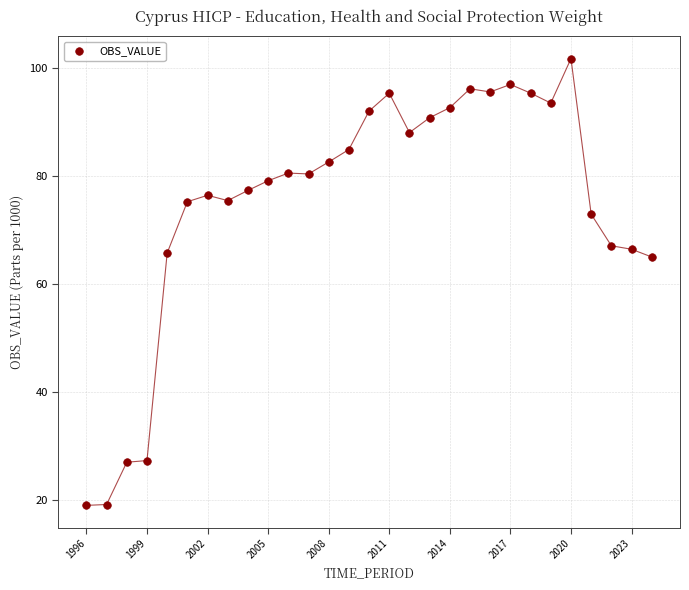

What is the range of Y values (max minus min)?

82.6